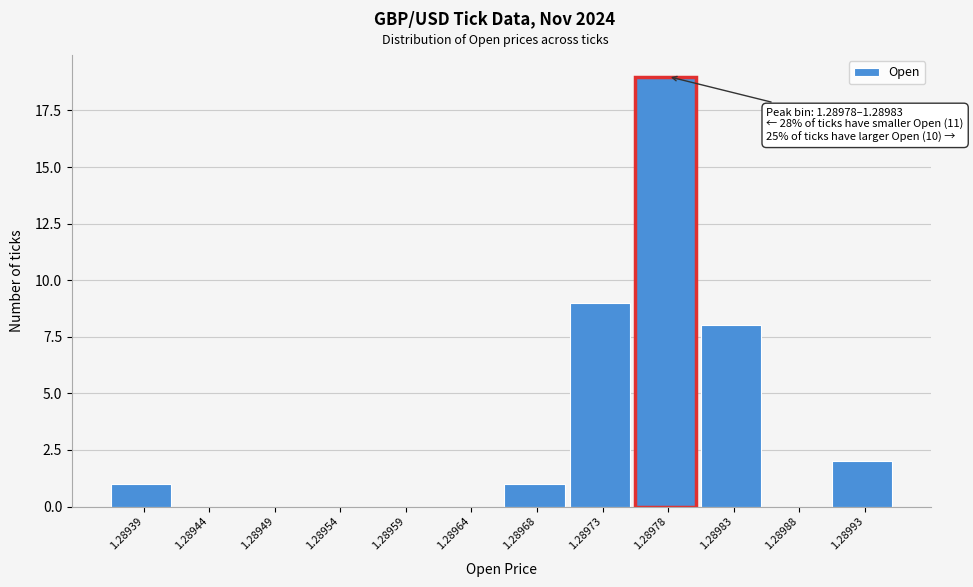

Reading left to right, list all the values displayed in this chart.

1.28939=1	1.28944=0	1.28949=0	1.28954=0	1.28959=0	1.28964=0	1.28968=1	1.28973=9	1.28978=19	1.28983=8	1.28988=0	1.28993=2